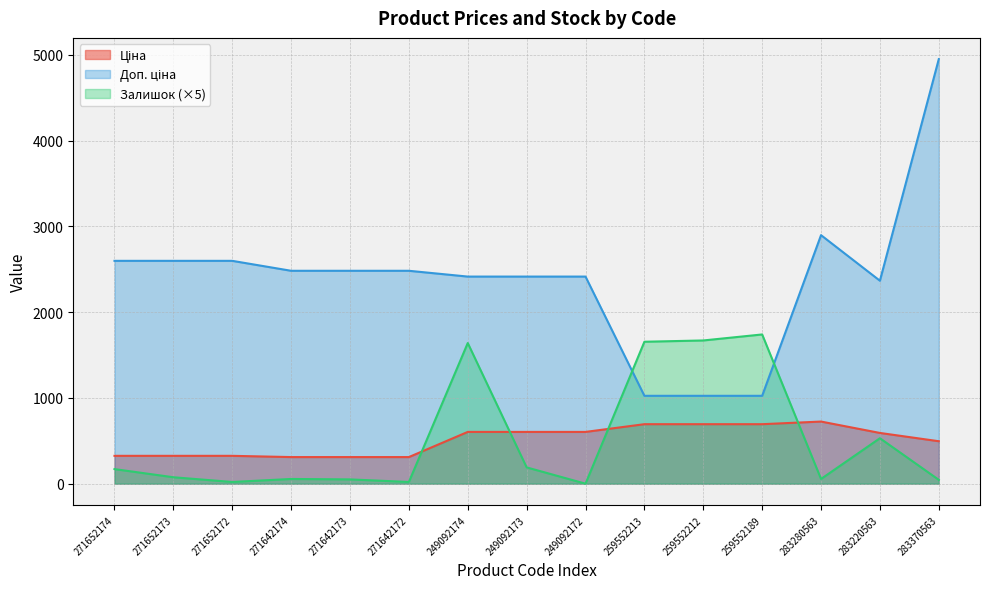

Does the chart have visible grid lines?

Yes